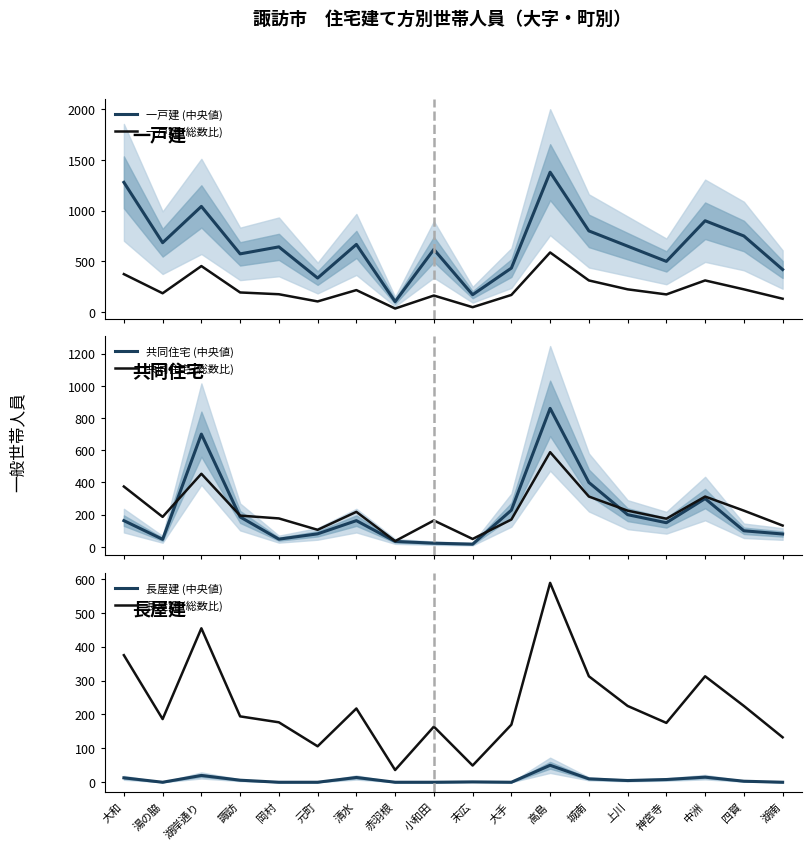

What position from the left is 高島?

12